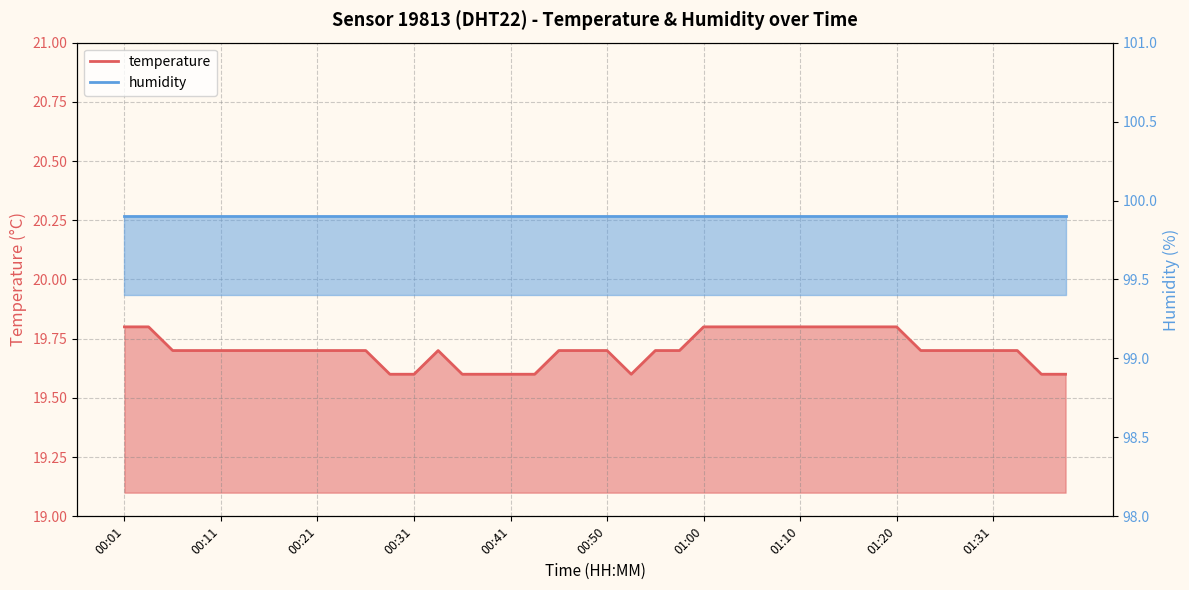

Reading left to right, list all the values displayed in this chart.

19.8	19.8	19.7	19.7	19.7	19.7	19.7	19.7	19.7	19.7	19.7	19.6	19.6	19.7	19.6	19.6	19.6	19.6	19.7	19.7	19.7	19.6	19.7	19.7	19.8	19.8	19.8	19.8	19.8	19.8	19.8	19.8	19.8	19.7	19.7	19.7	19.7	19.7	19.6	19.6